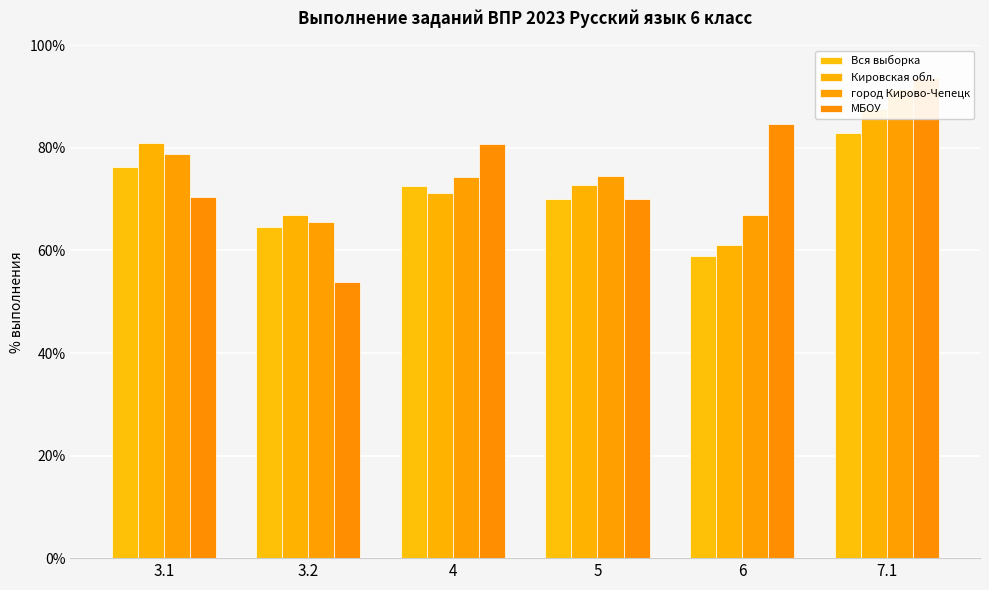

Read the Кировская обл. value at 6.

61.0